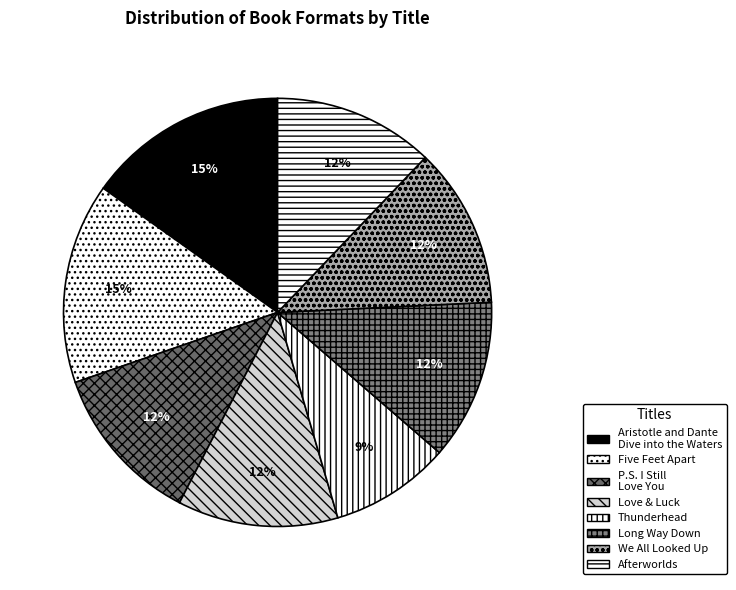

What is the ratio of the value at Love & Luck to the value at Long Way Down?

1.0